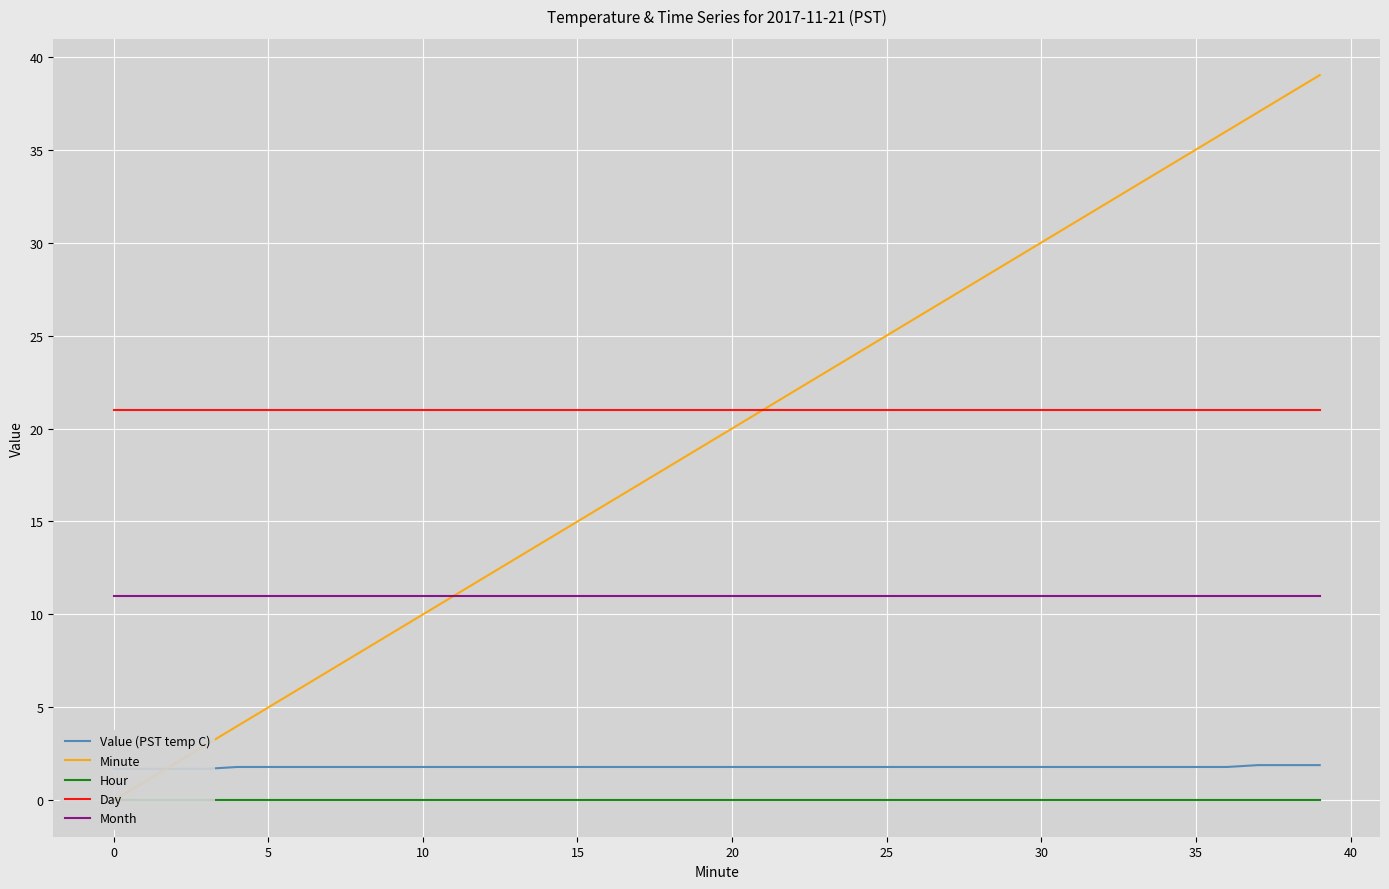

Rank the series at 14 from lowest to highest value.

Hour, Value (PST temp C), Month, Minute, Day